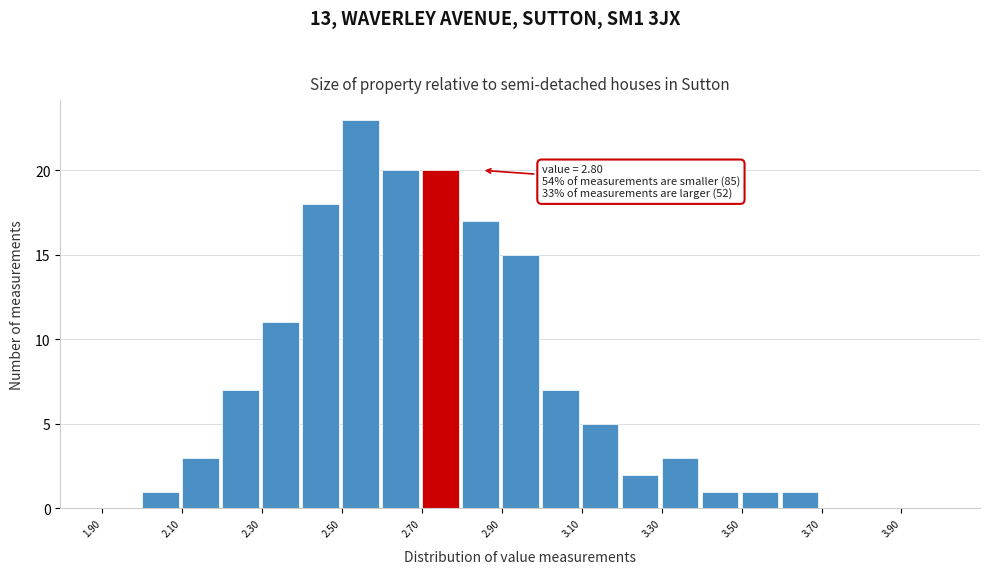

Over which range of the x-axis is the bar tallest?

2.5 to 2.6